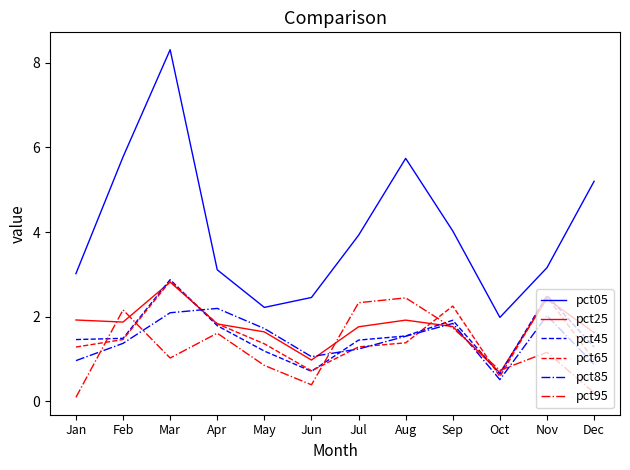

What is the total value across all series at Oct?

5.1